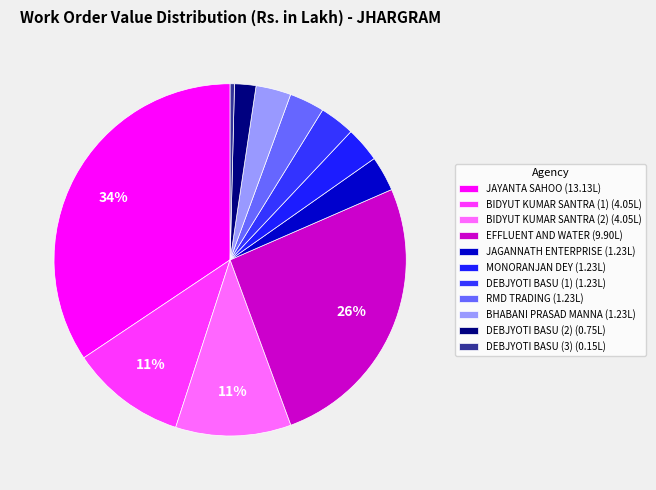

How many slices are in this pie chart?

11